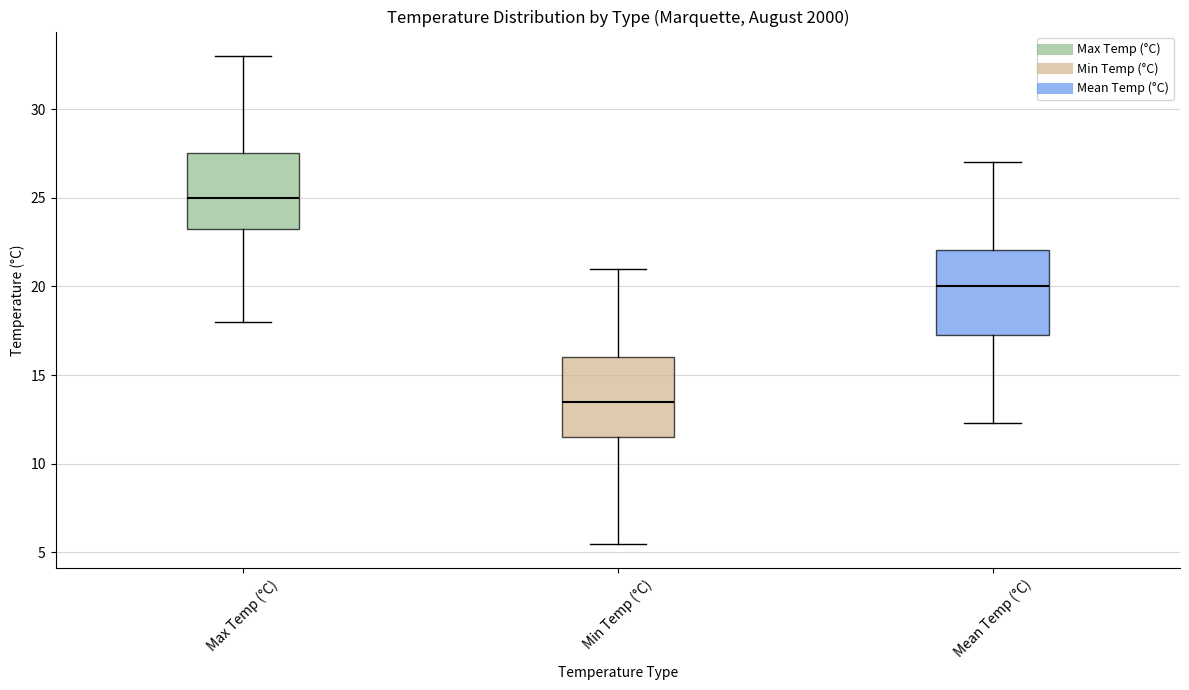

Where does the upper whisker of the box for Mean Temp (°C) end on the y-axis? The values are not printed on the chart, so give them approximately, as read against the axis.

27.0